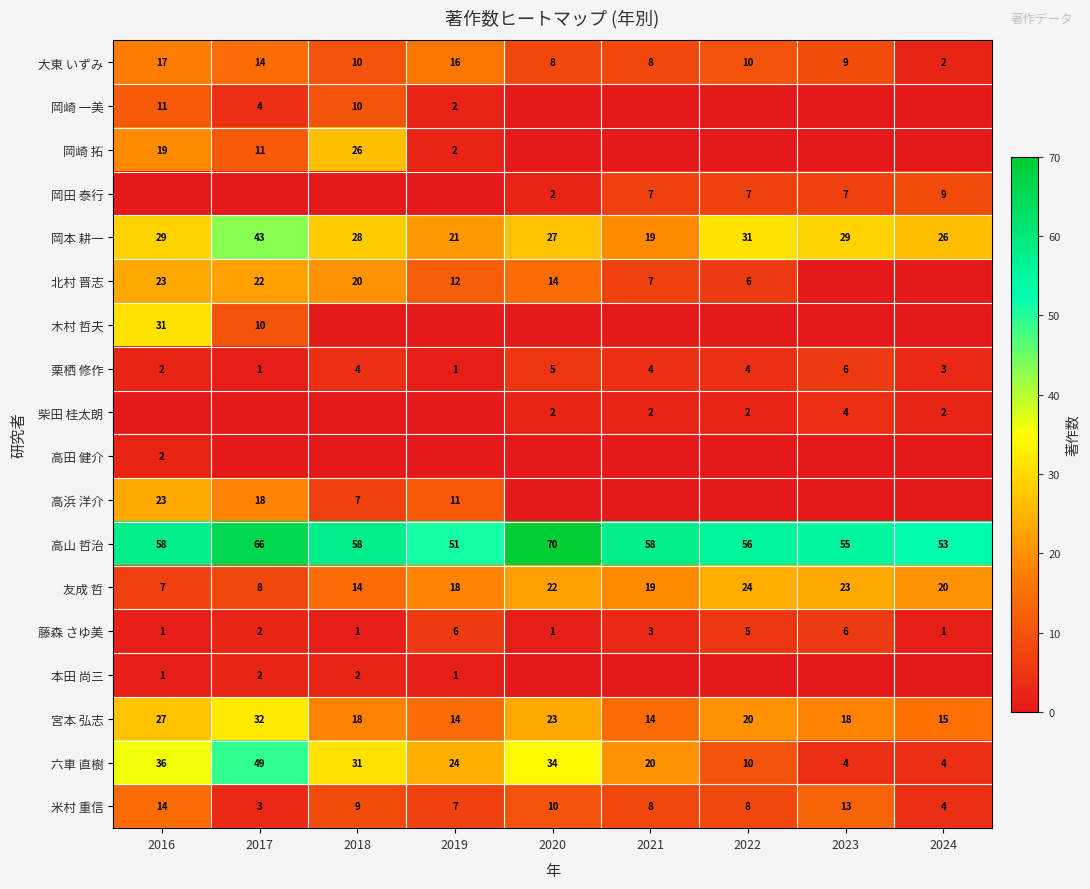

Where is 岡本 耕一 nearest to the value 31?

2022